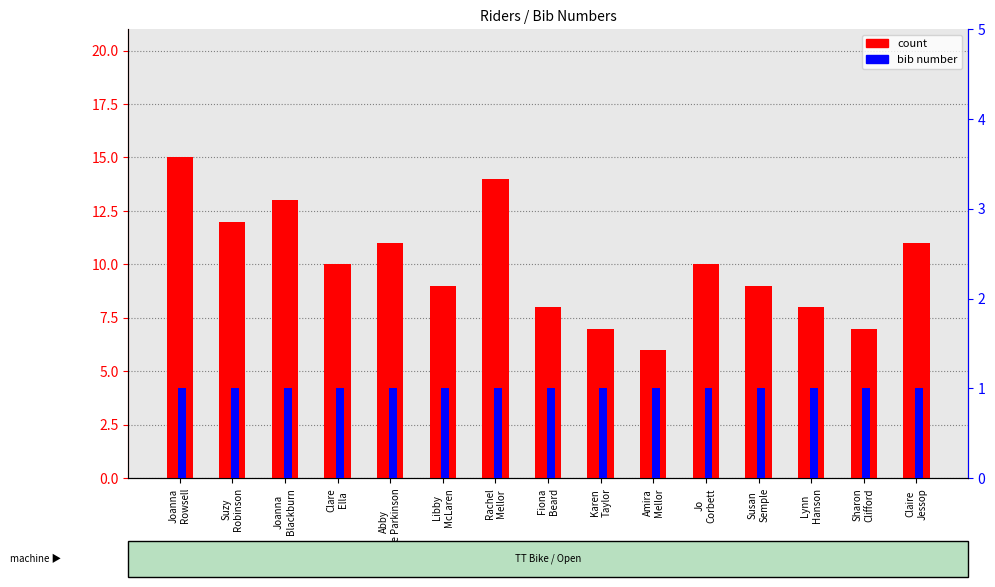

Reading left to right, extract all data points from this chart.

count: 15	12	13	10	11	9	14	8	7	6	10	9	8	7	11
bib (rank): 1	1	1	1	1	1	1	1	1	1	1	1	1	1	1